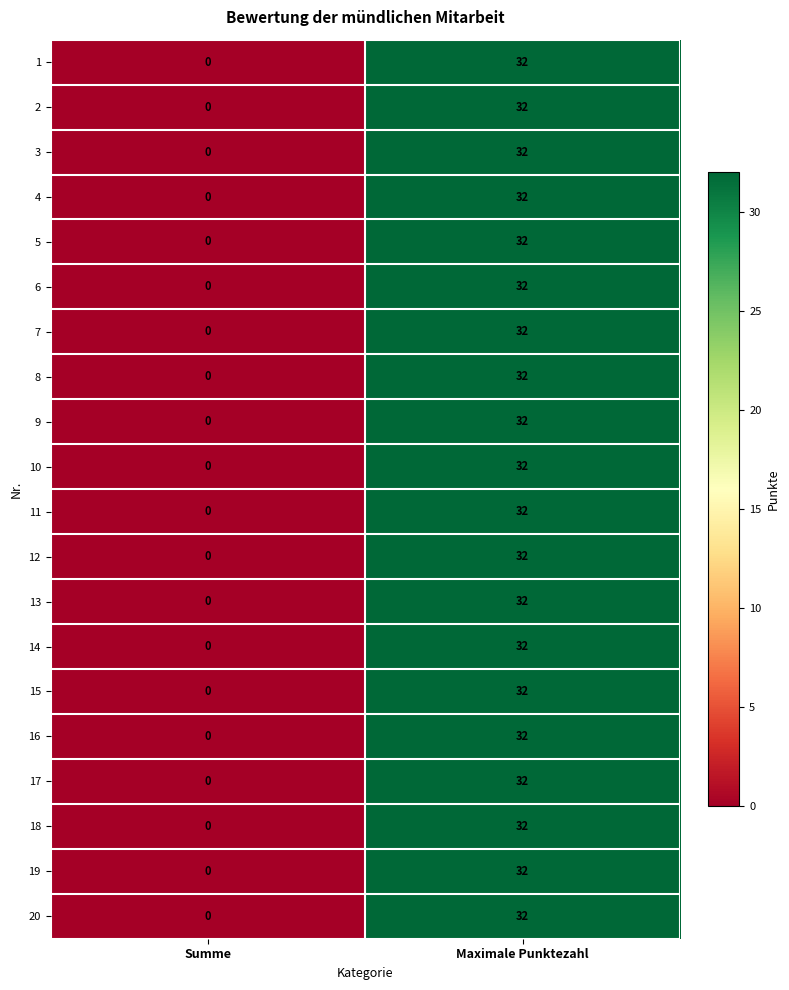

Where is 18 nearest to the value 16?

Summe